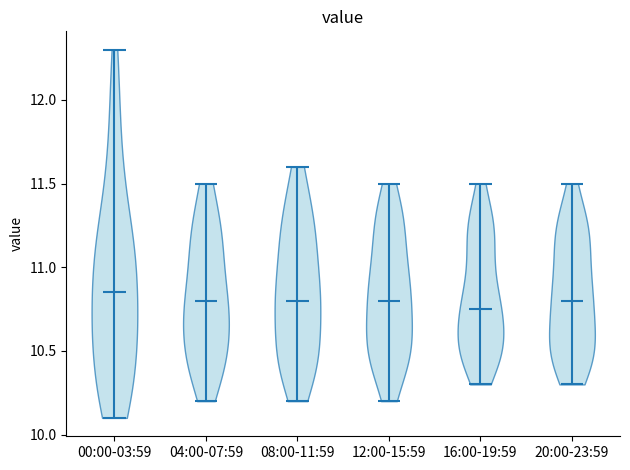

What is the highest point the violin for 08:00-11:59 reaches on the y-axis? The values are not printed on the chart, so give them approximately, as read against the axis.

11.60